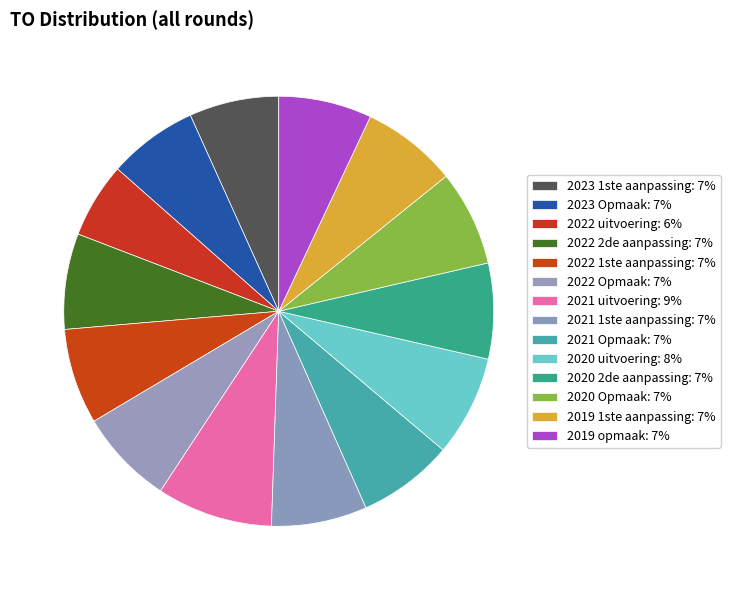

Which slice is the largest?

2021 uitvoering